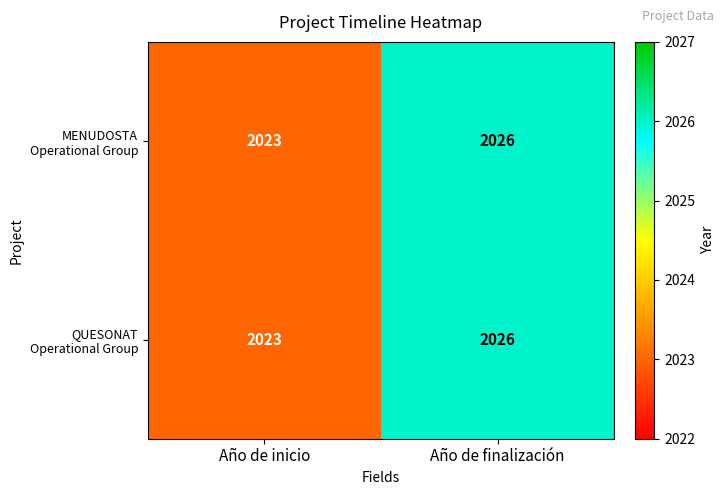

How many data points does each series have?

2